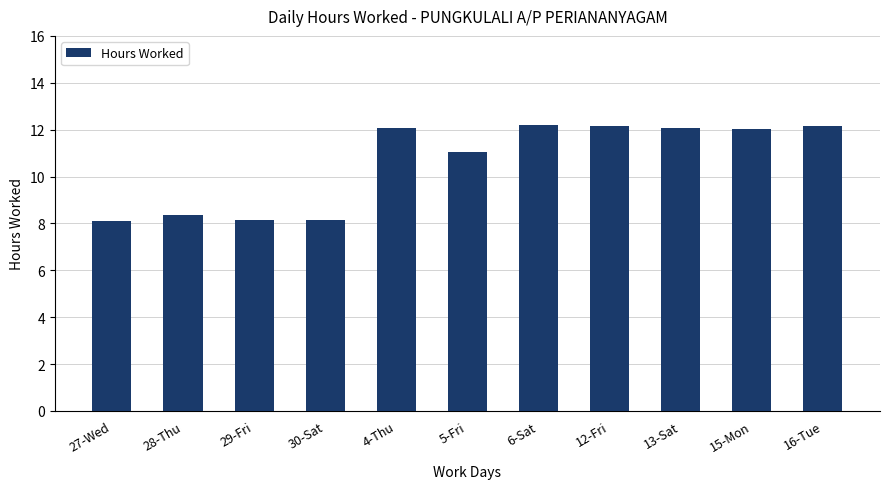

What is the minimum value shown in the chart?

8.1